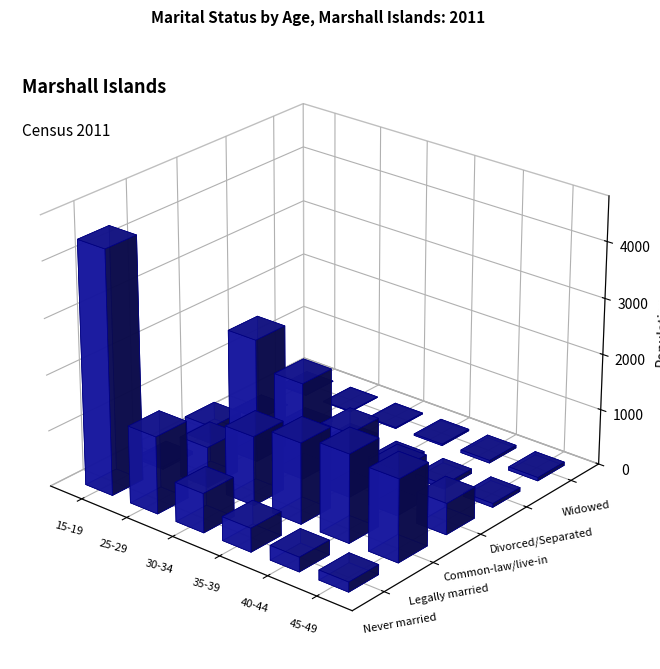

The value of Common-law/live-in at 15-19 is 467. True or false?

False